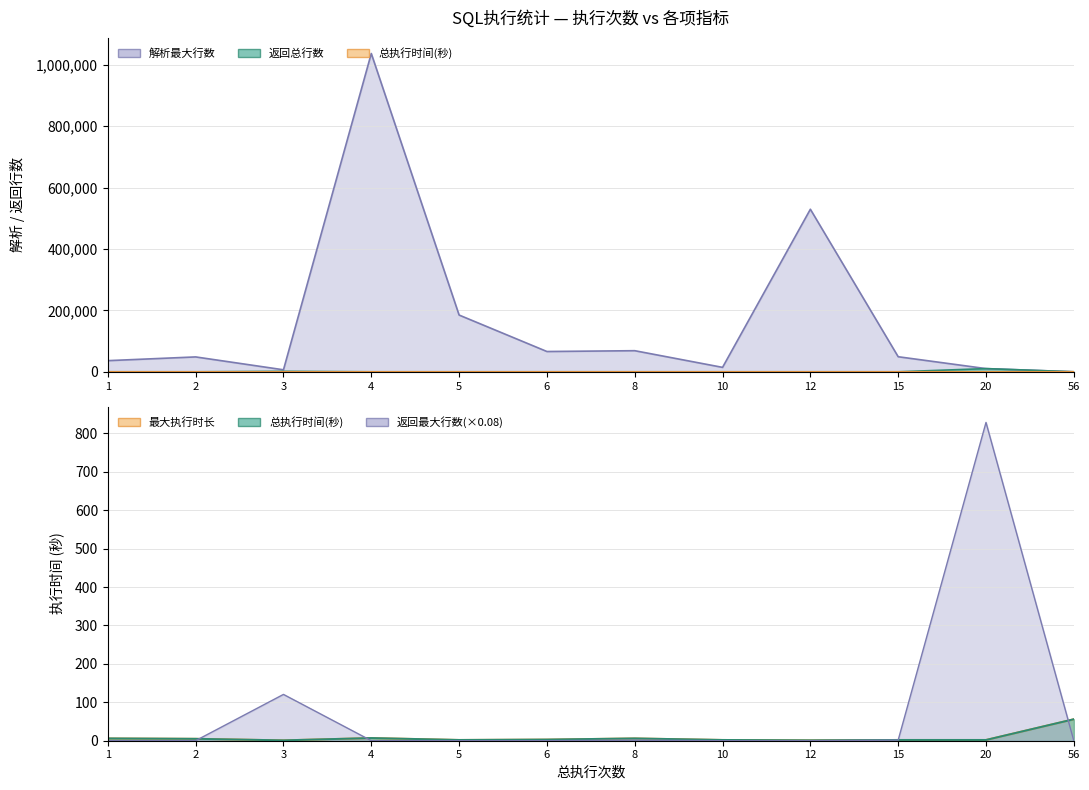

What is the average value of the 返回最大行数 series?

992.2